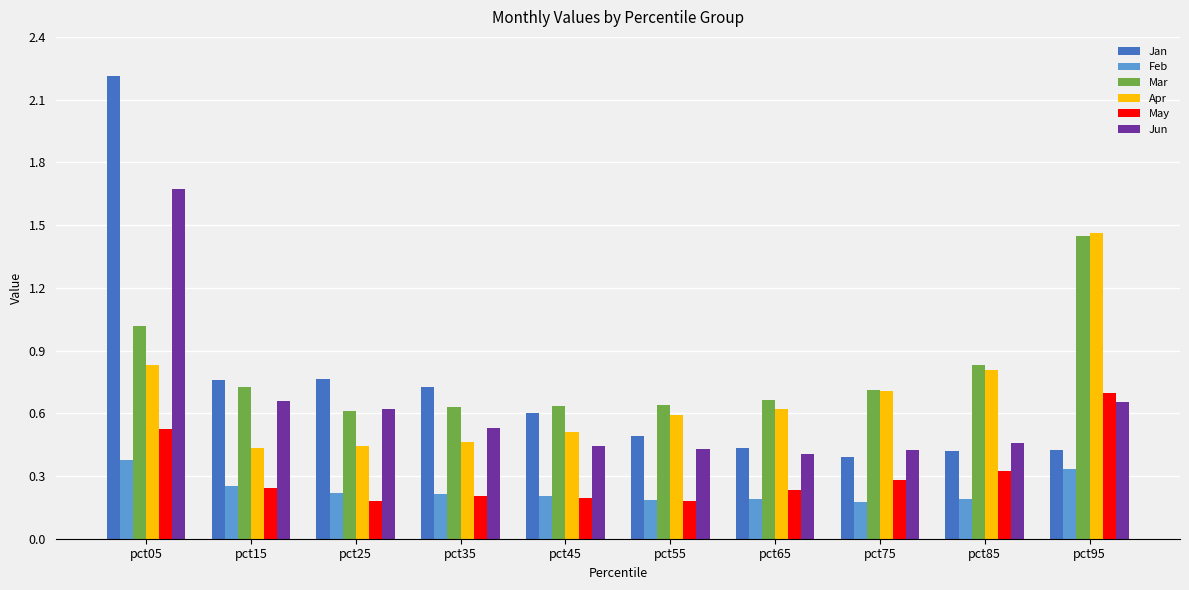

At how many categories does at least one series exceed 0?

10